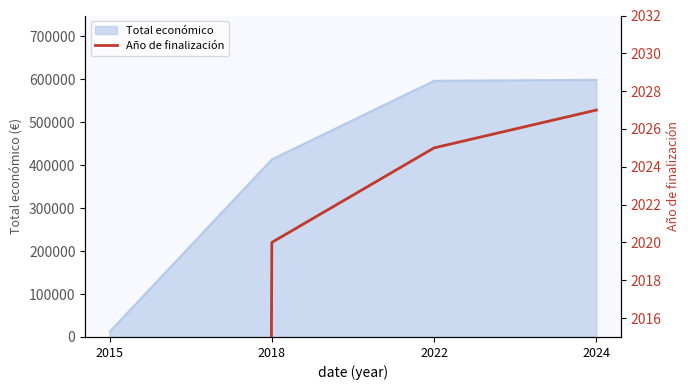

True or false: the data has more than 1 interior local peaks.

False